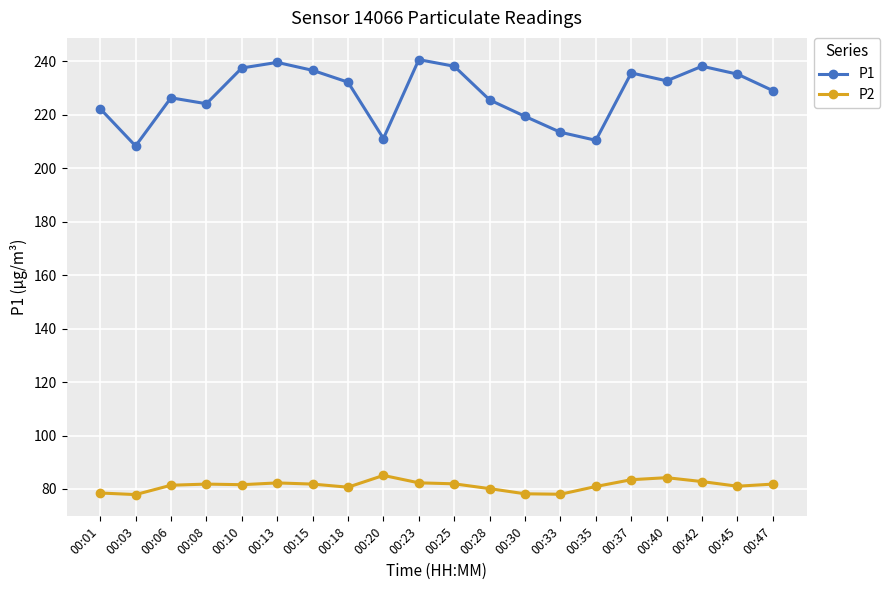

How many data points does each series have?

20